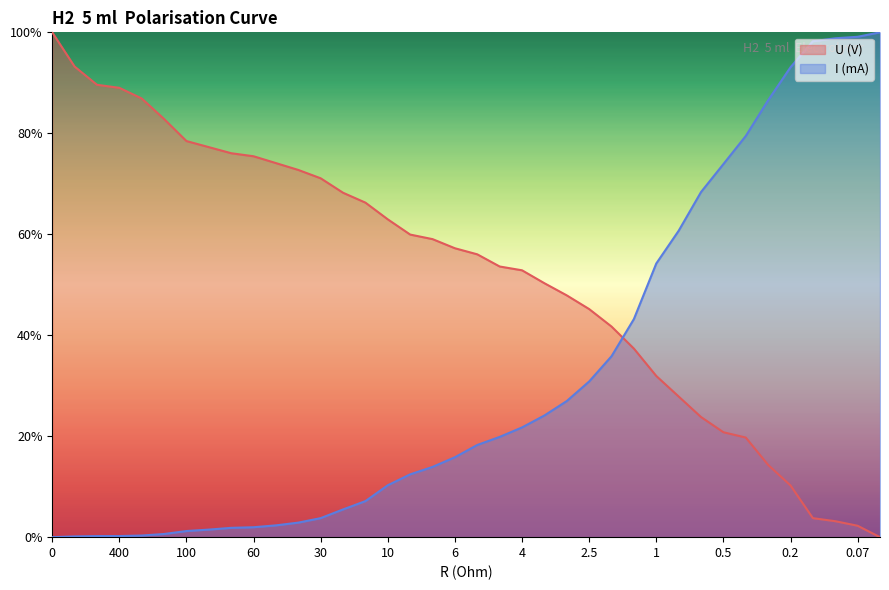

Rank the categories by I (mA) value from highest to lowest.

0.05, 0.07, 0.09, 0.1, 0.2, 0.3, 0.4, 0.5, 0.6, 0.8, 1, 1.5, 2, 2.5, 3, 3.5, 4, 4.5, 5, 6, 7, 8, 10, 15, 20, 30, 40, 50, 60, 65, 80, 100, 200, 300, 400, 600, 900, 0